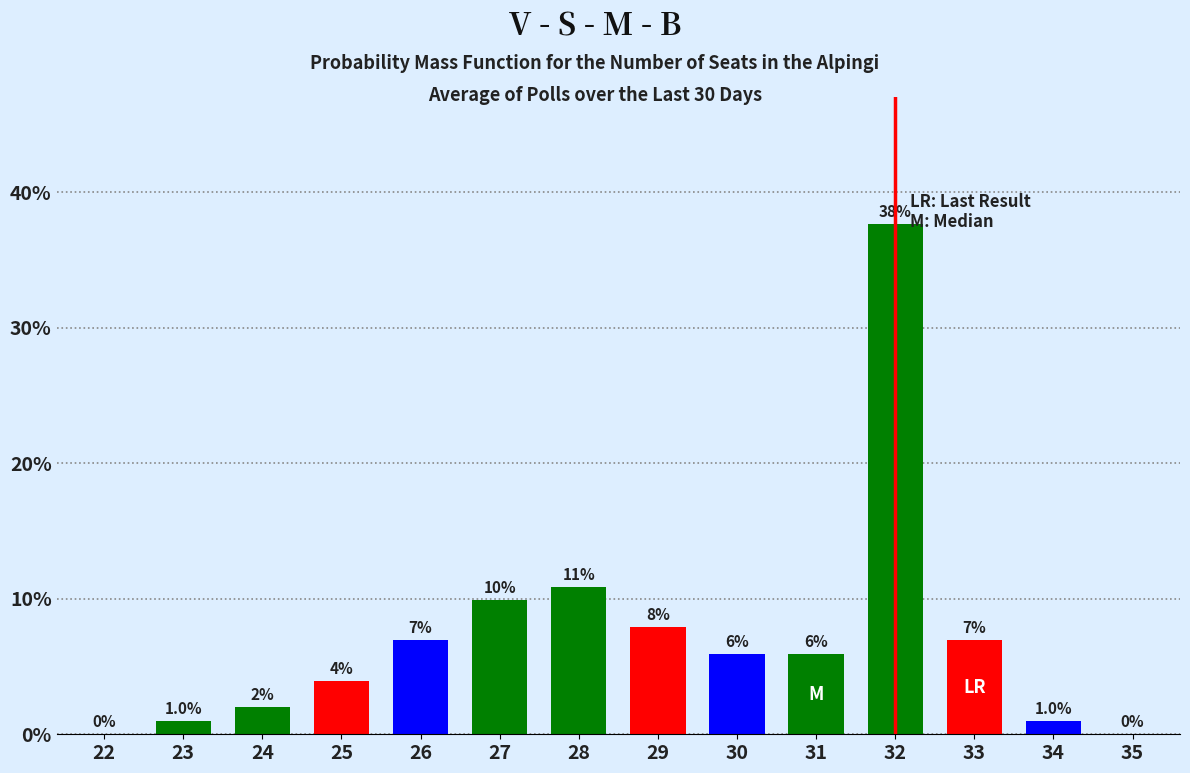

Reading left to right, transcribe all the data shown in this chart.

22=0	23=1	24=2	25=4	26=7	27=10	28=11	29=8	30=6	31=6	32=38	33=7	34=1	35=0